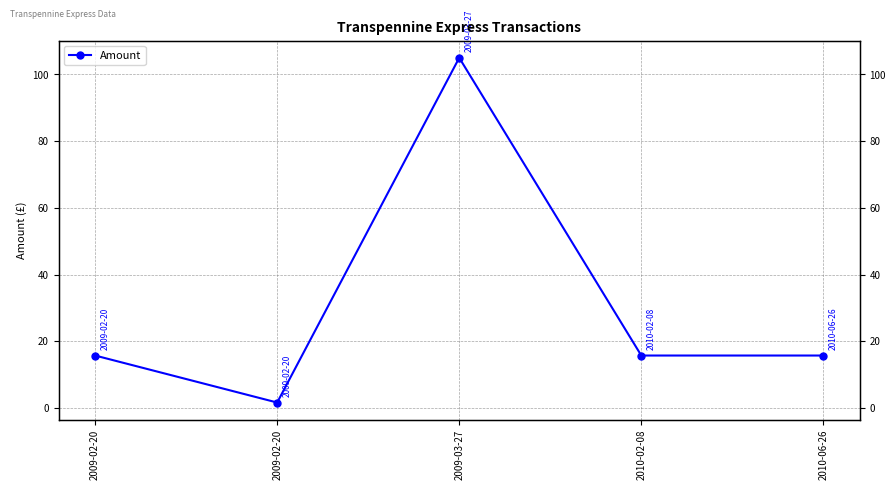

What is the sum of all values?

153.7